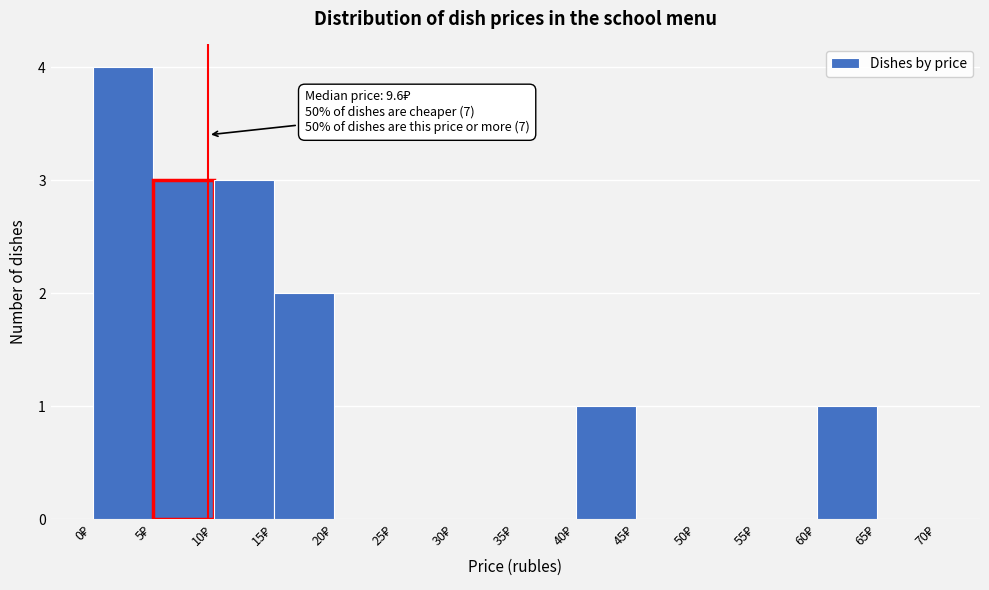

Which range on the x-axis has the tallest bar?

0 to 5